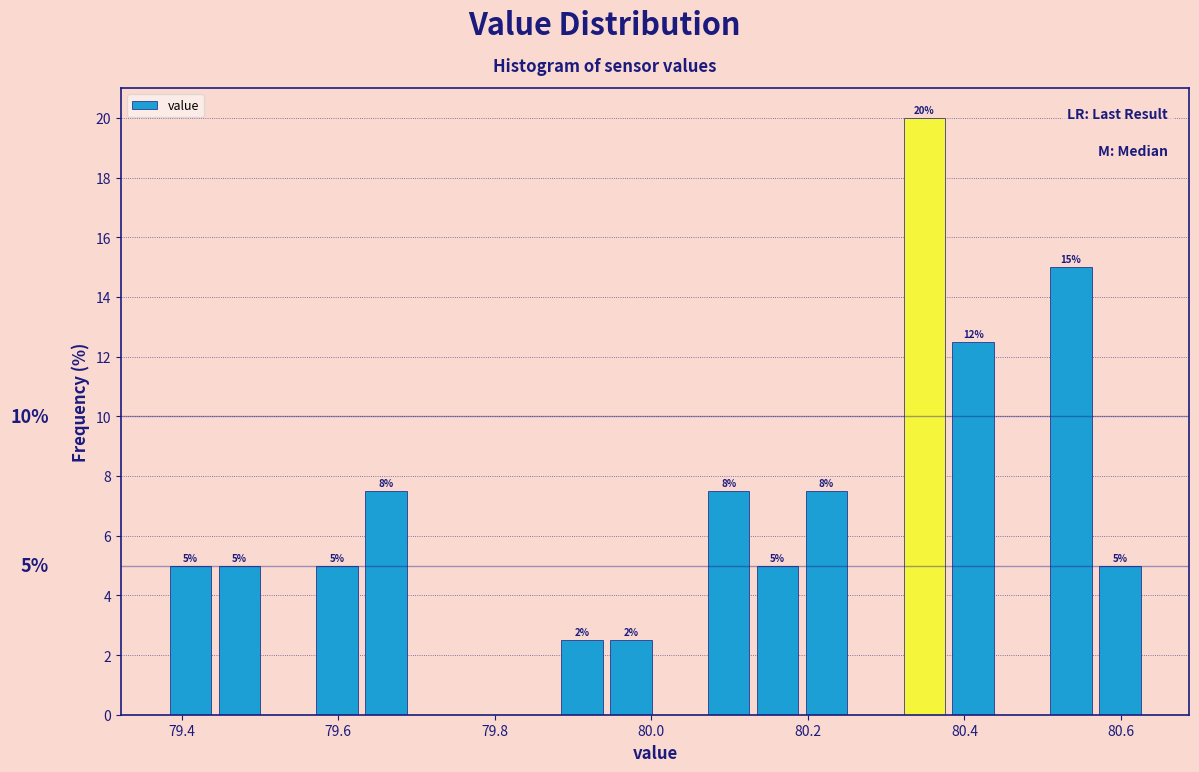

Read against the x-axis, roughly where is the centre of the tallest bar?

80.34